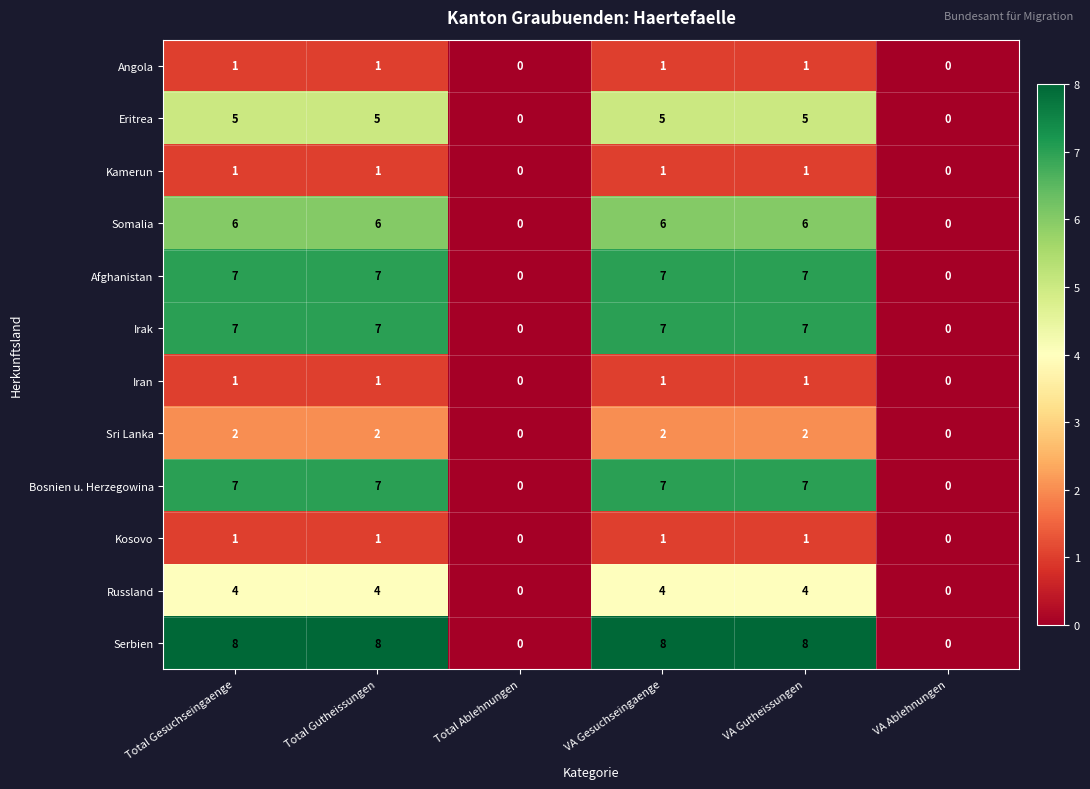

Which series has the largest range (max minus min)?

Serbien